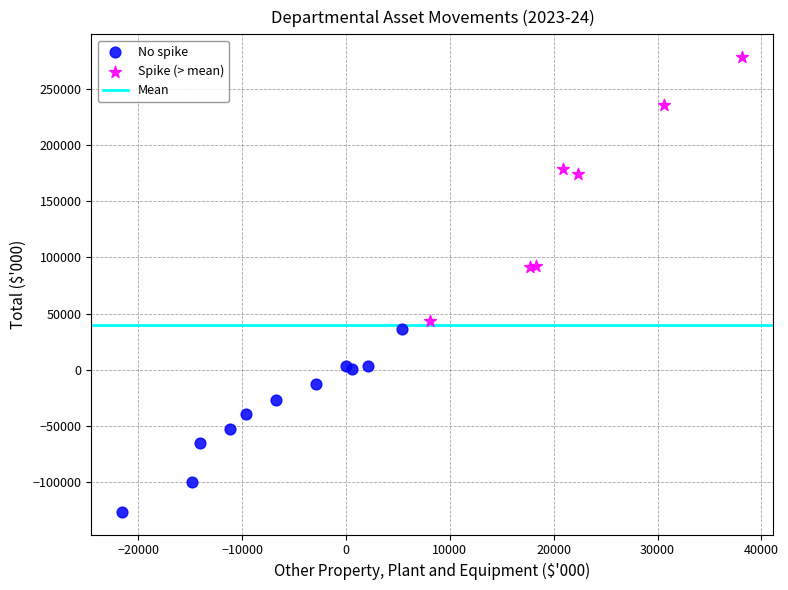

Which series reaches the maximum Y coordinate?

Spike (> mean)